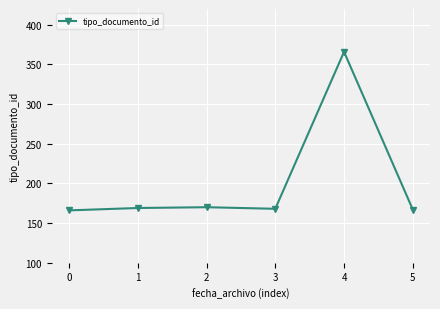

What is the change in value from 2 to 5?

-3